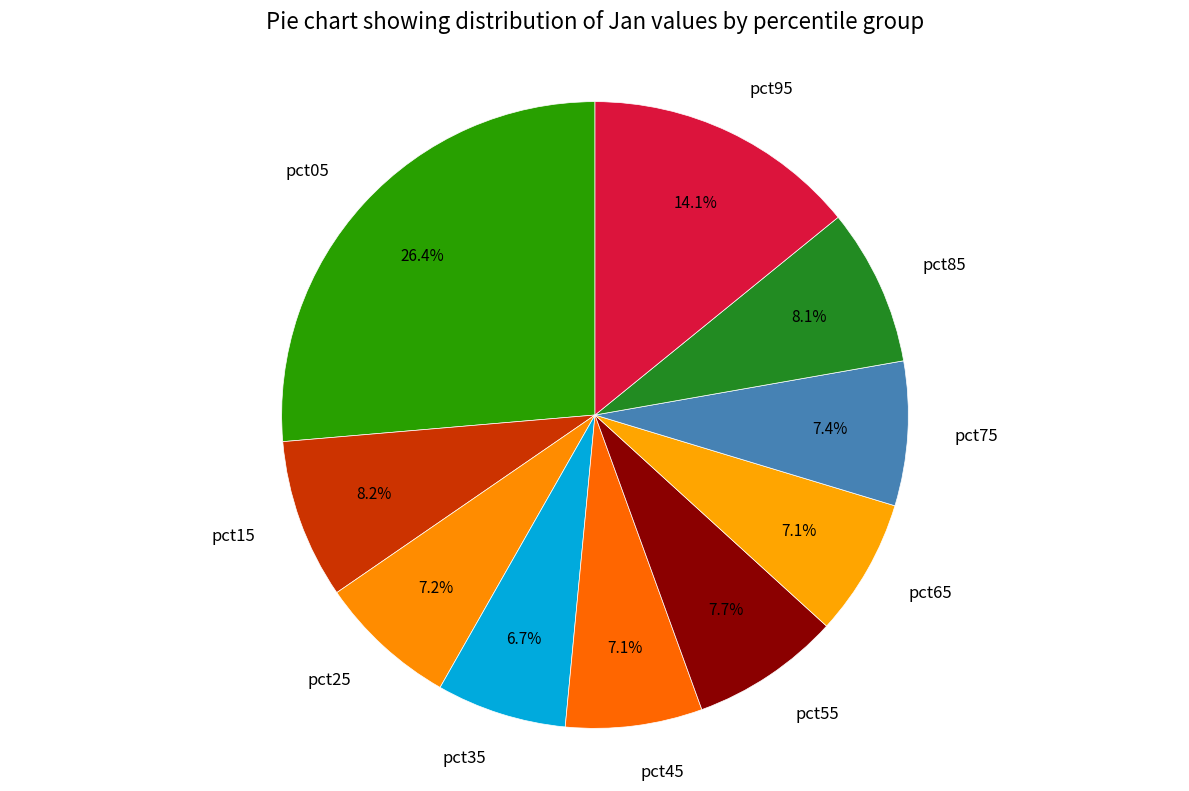

Which slice is the largest?

pct05